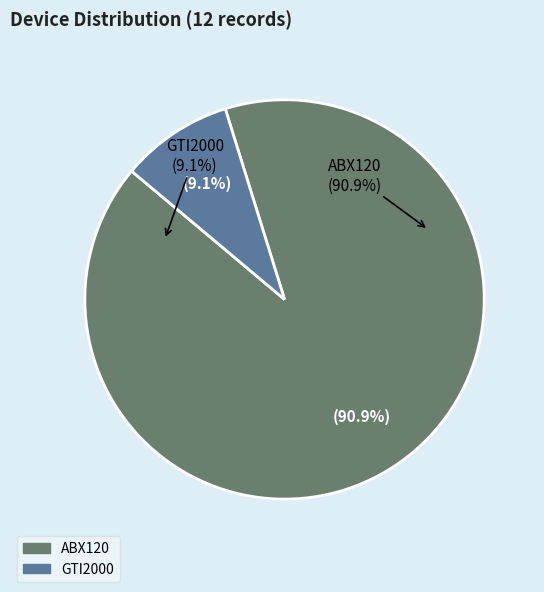

True or false: ABX120 accounts for 98% of the total.

False